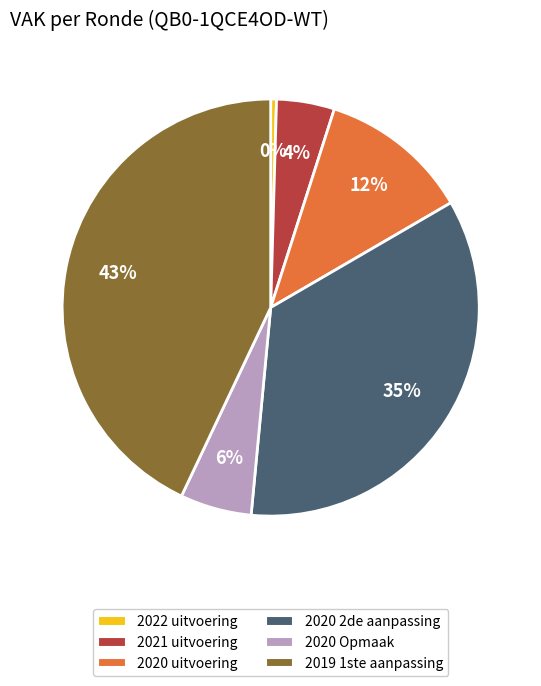

Which has a higher value, 2022 uitvoering or 2020 2de aanpassing?

2020 2de aanpassing